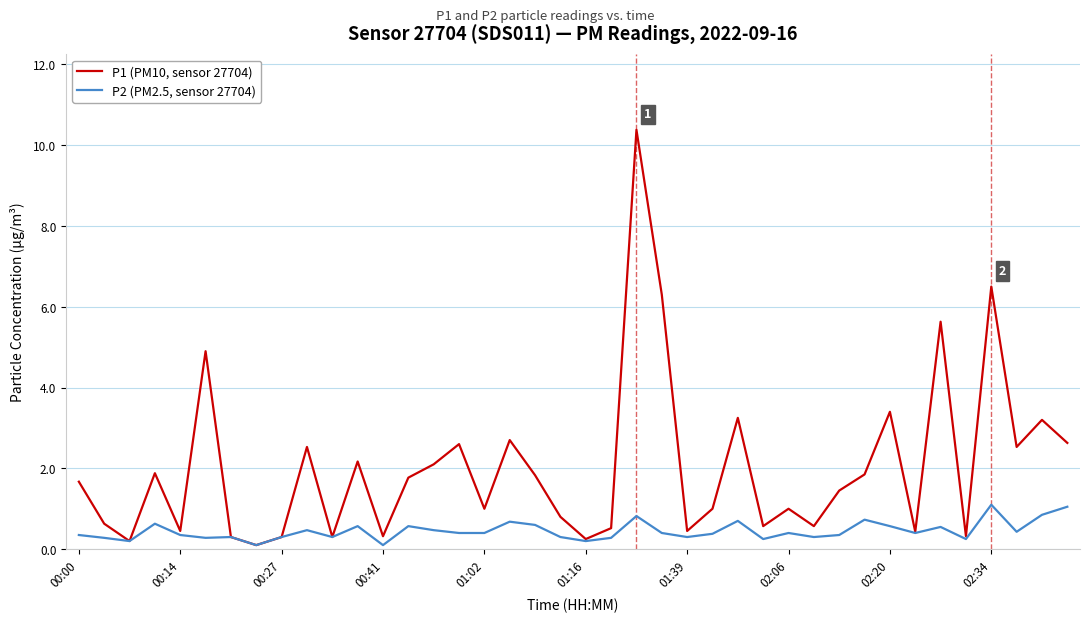

True or false: P1 (PM10, sensor 27704) has more than 1 points higher than both neighbors.

True